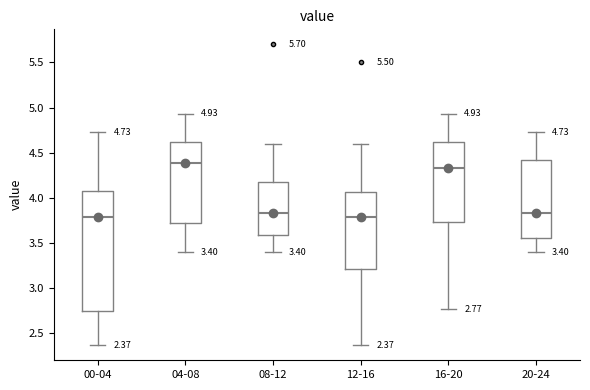

Which box is the tallest, from its lower edge to its upper edge?

00-04